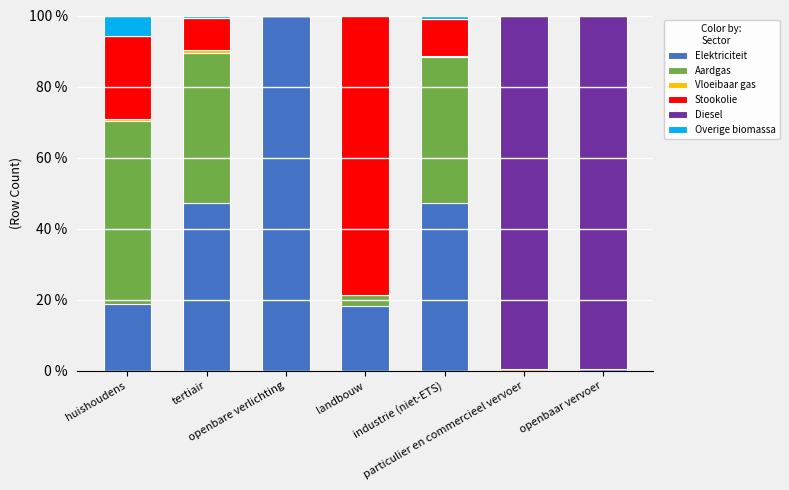

What is the highest value of the Elektriciteit series?

100.0